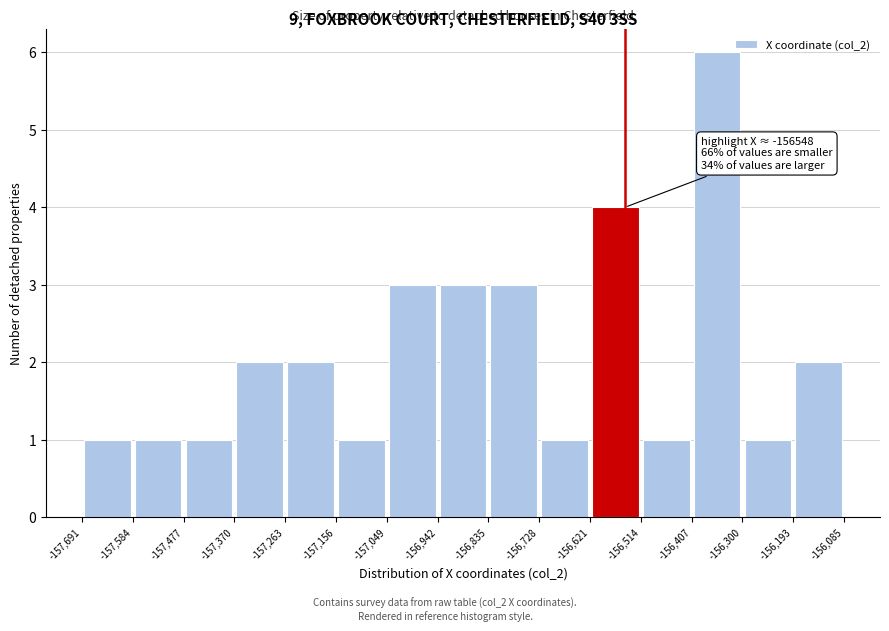

Over which range of the x-axis is the bar tallest?

-156,407 to -156,300